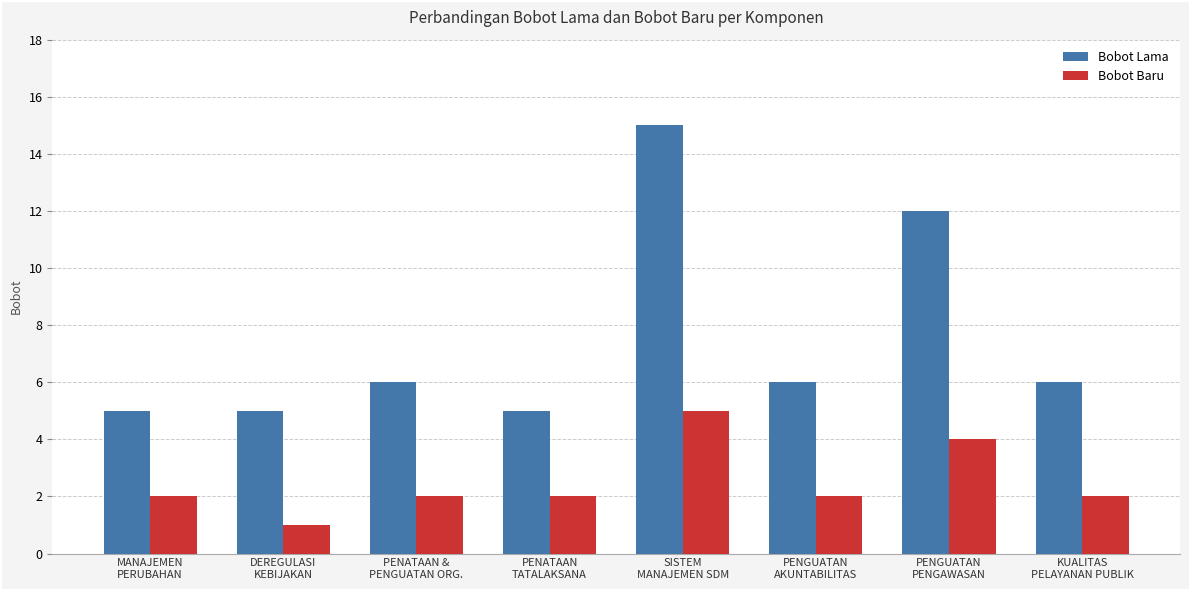

What are all the series names shown in the legend?

Bobot Lama, Bobot Baru